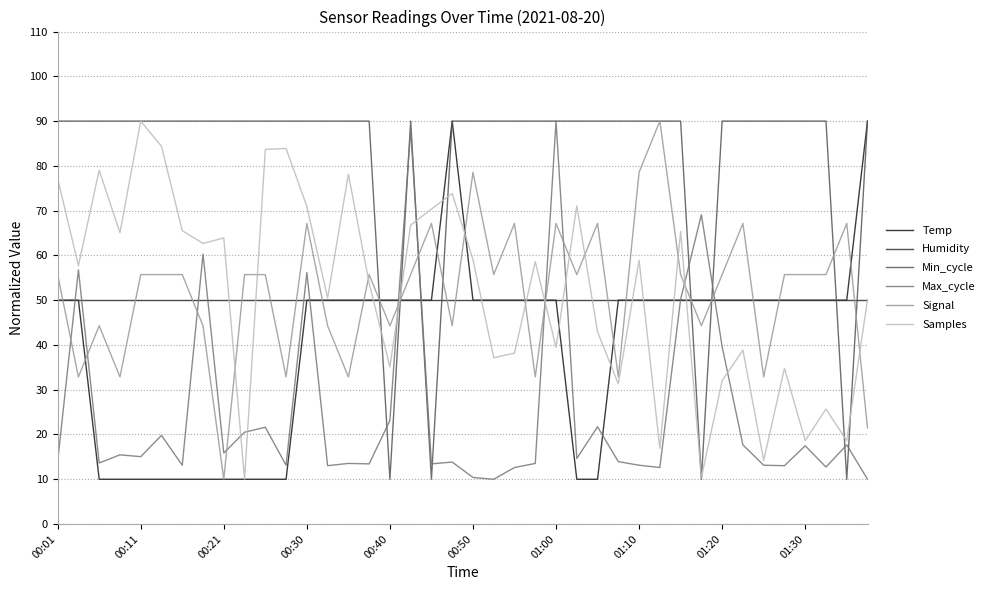

True or false: Signal and Max_cycle cross at least once.

True